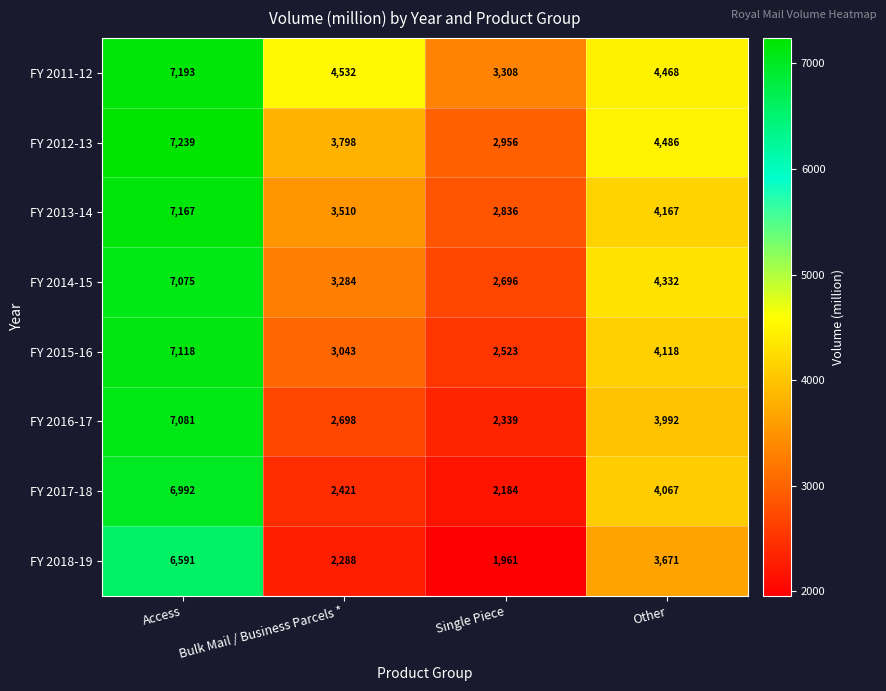

At which category is the sum across all series the highest?

Access